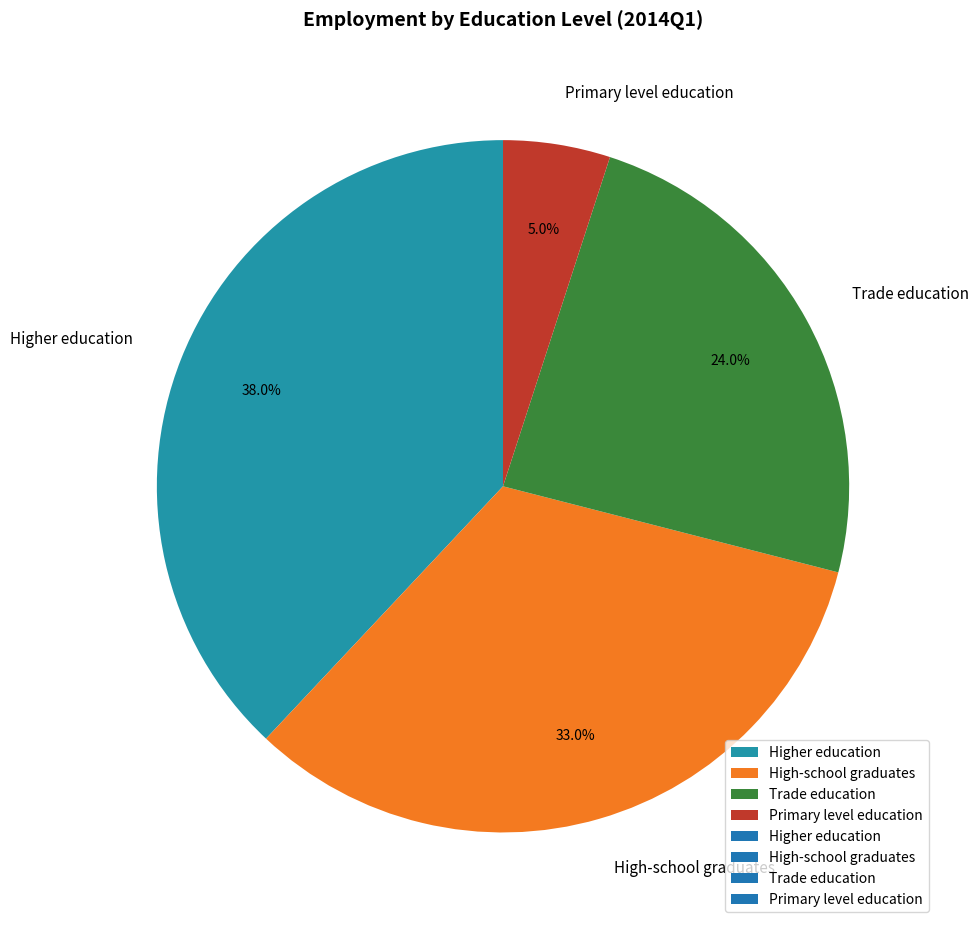

What percentage is the High-school graduates slice, to the nearest percent?

33%